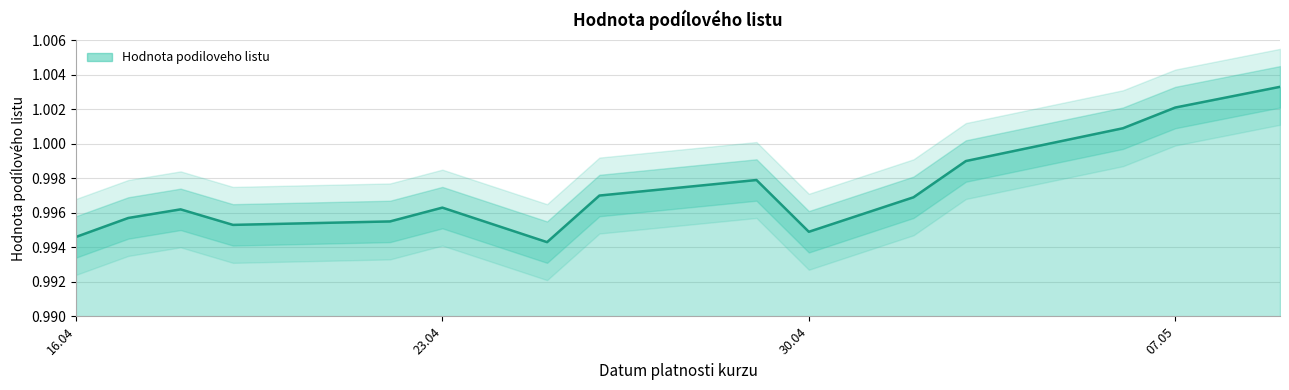

What is the smallest value displayed?

1.0